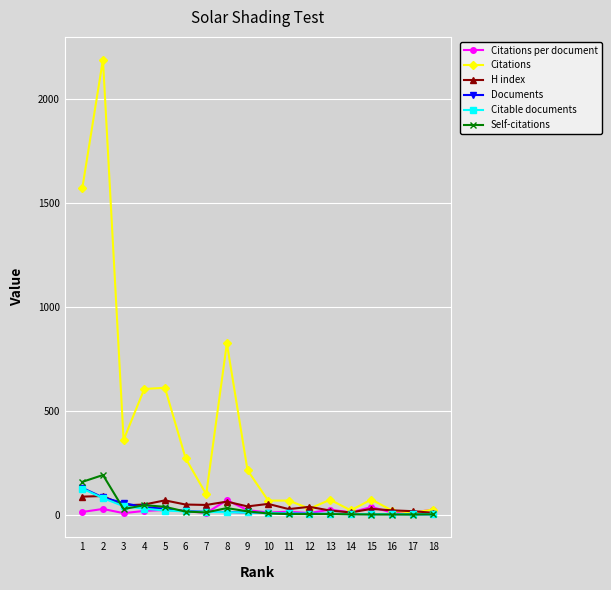

Which series has the widest spread of values?

Citations